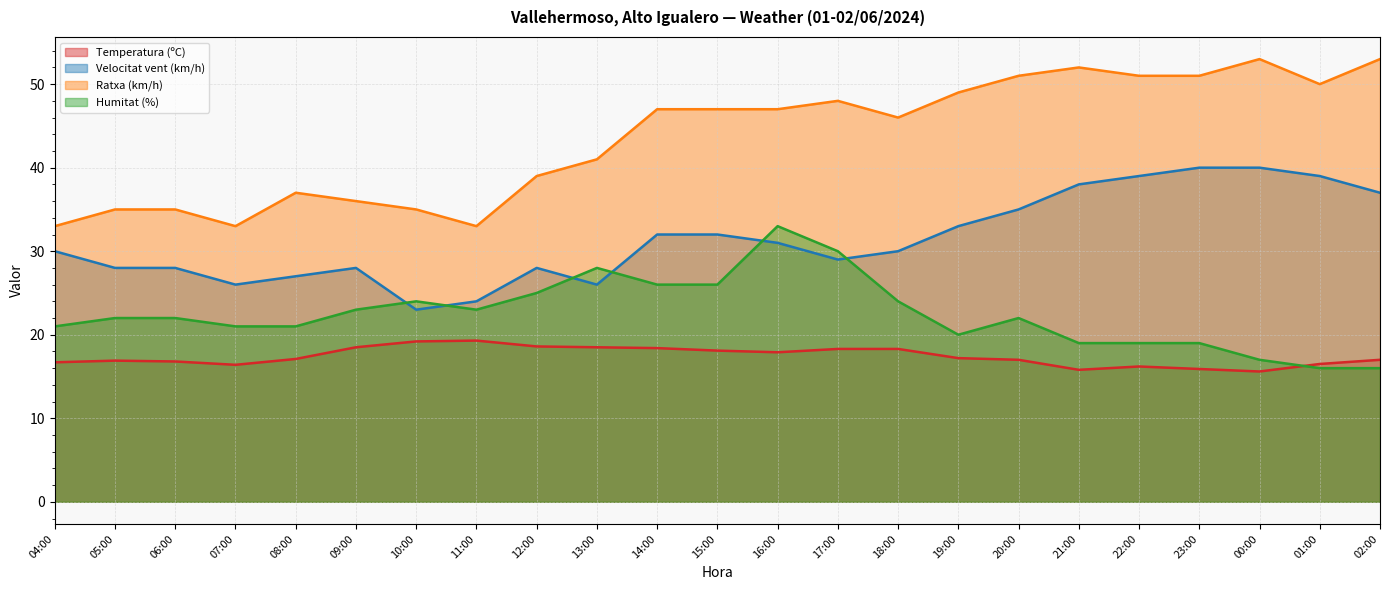

What is the difference between the maximum and minimum values in the Velocitat vent (km/h) series?

17.0